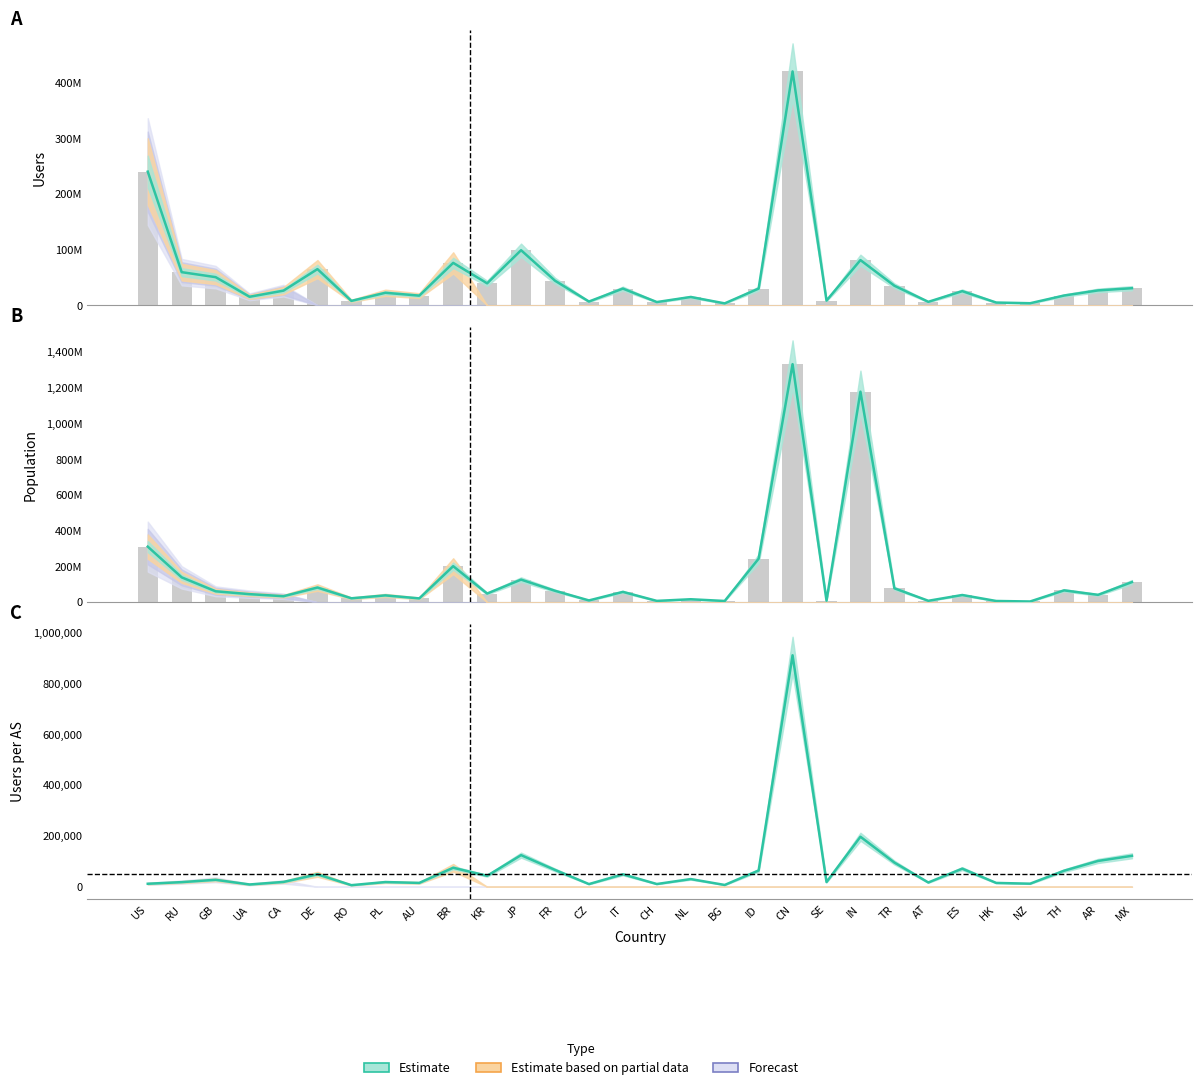

Is it true that the value at AR is 101570?

True